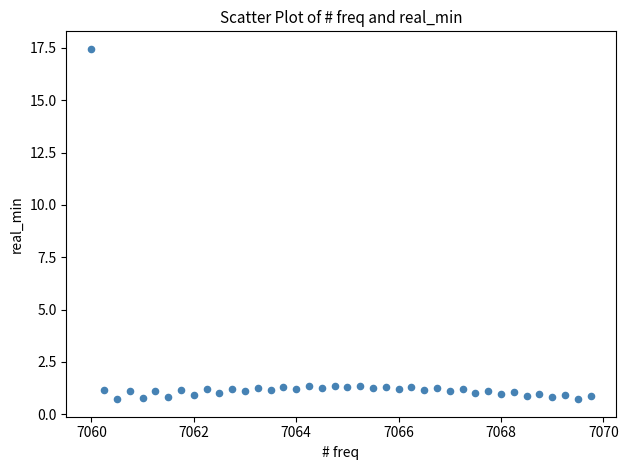

What is the range of X values (max minus min)?

9.8